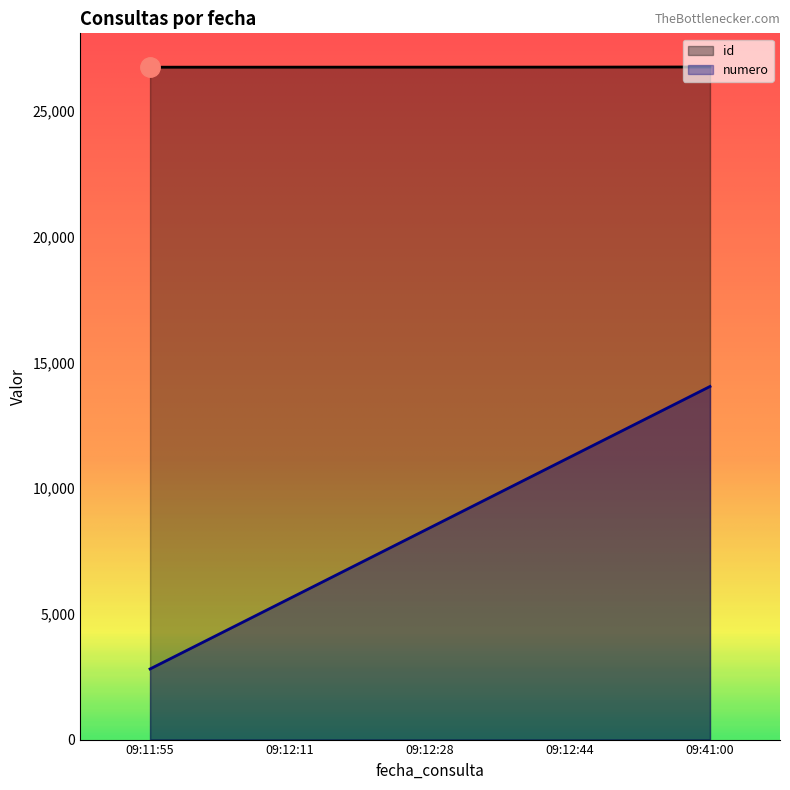

How many series are shown in this chart?

2